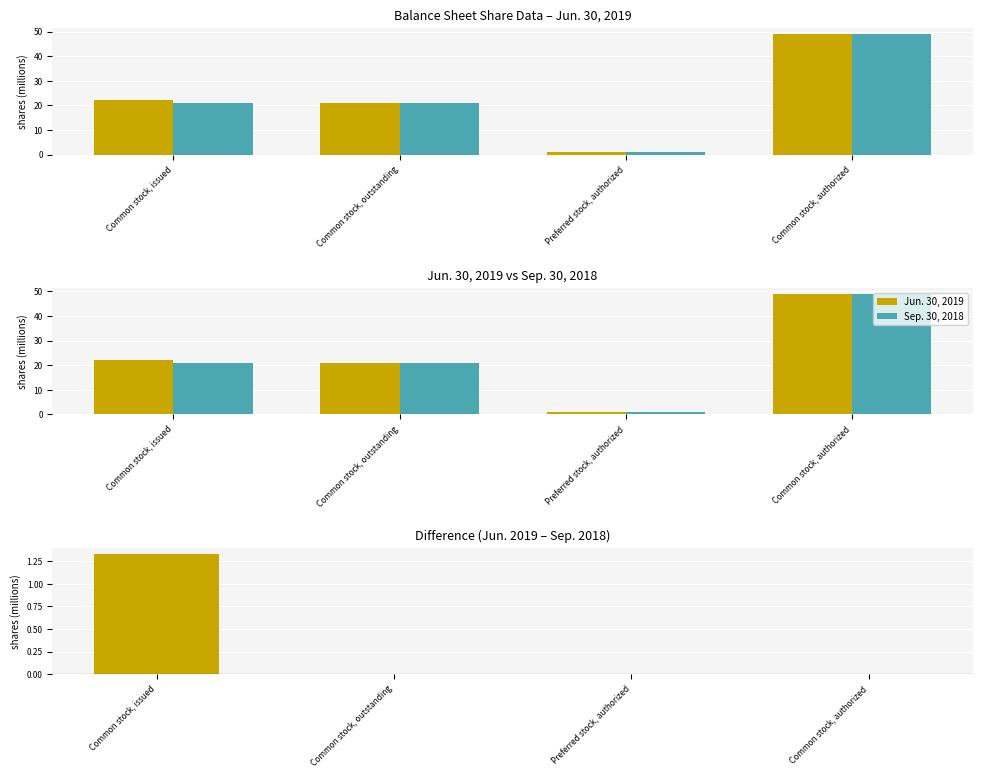

What is the maximum value shown in the chart?

49.0